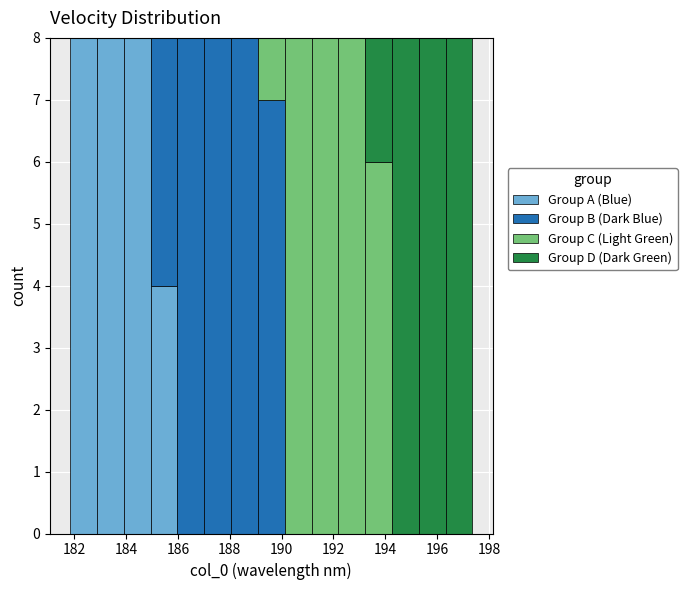

What is the total height of the stacked bar covering 189.0 to 190.2 on the x-axis? Neither the bar edges nor the heights are printed on the chart, so give them approximately, as read against the axes.

8